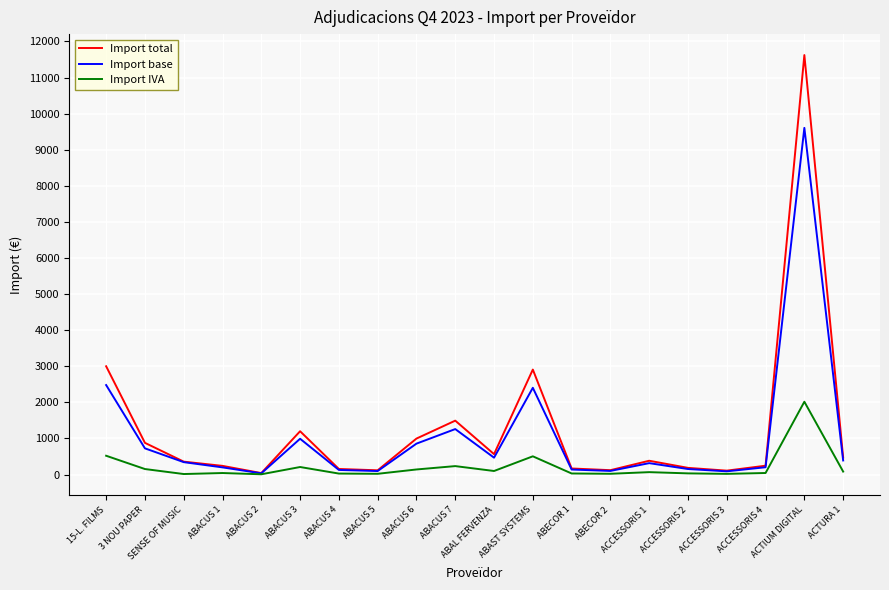

At how many categories does at least one series exceed 5503?

1